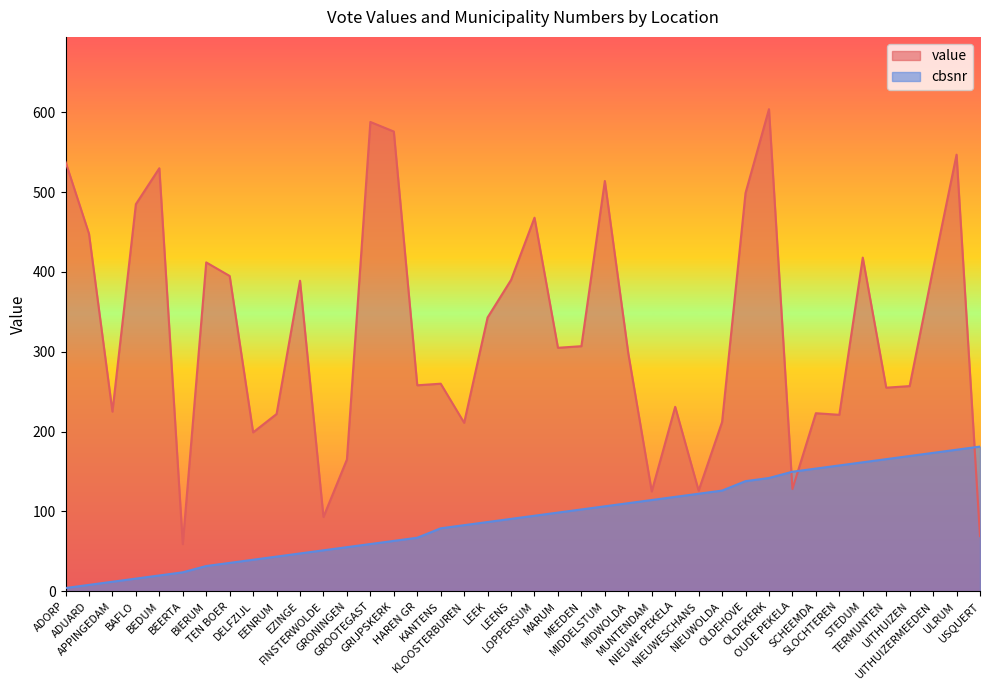

At which category does value reach its first local peak?

BEDUM